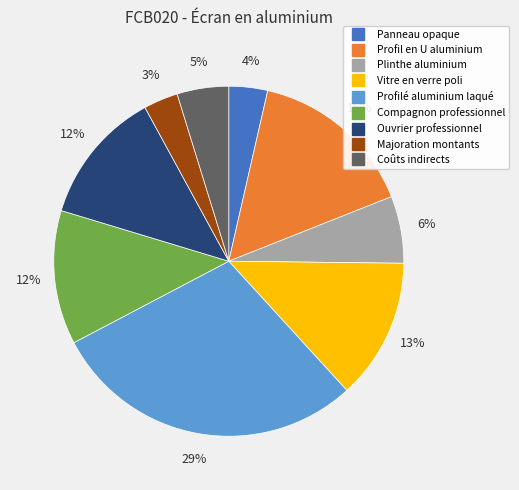

Count the number of slices in the pie.

9